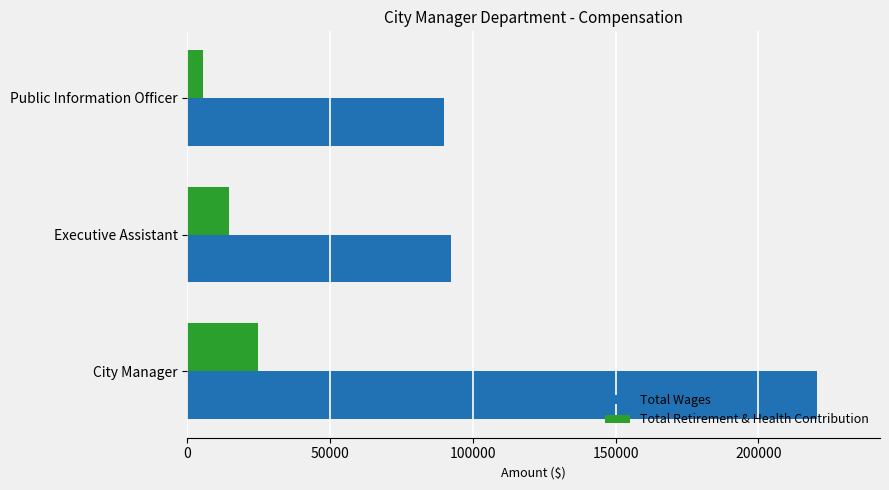

Which series has the widest spread of values?

Total Wages